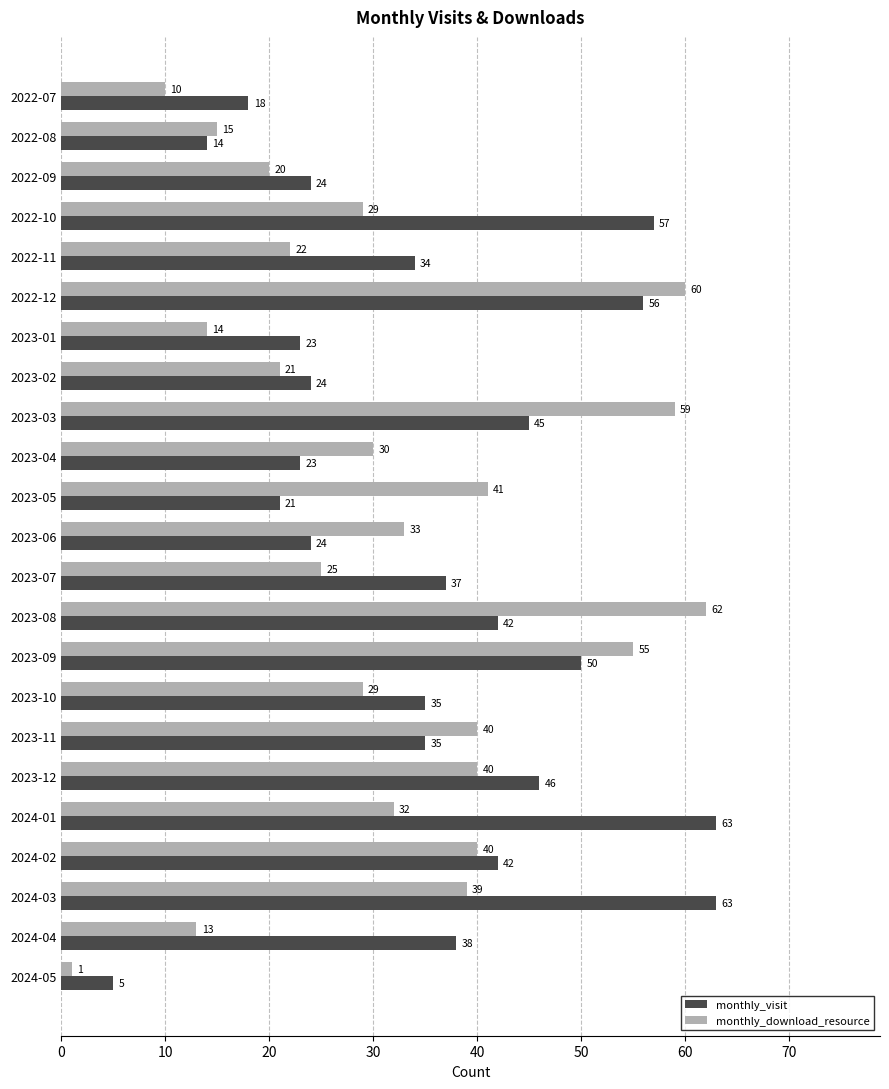

Which series has the largest range (max minus min)?

monthly_download_resource